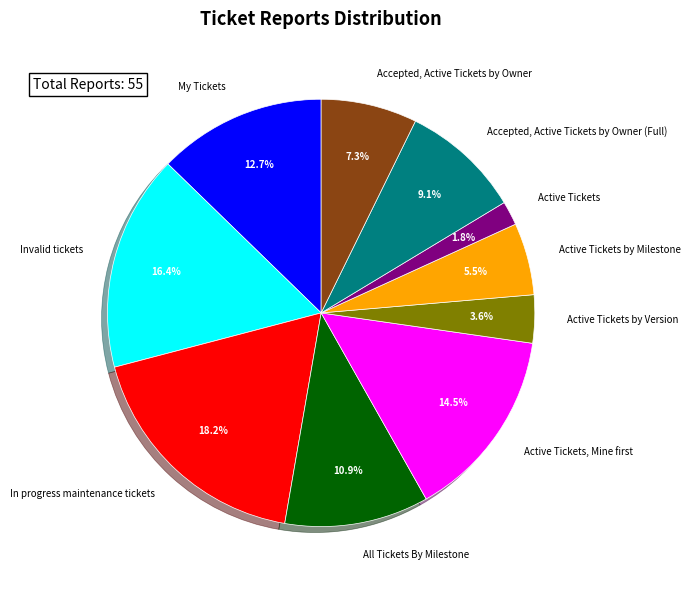

How many slices are in this pie chart?

10